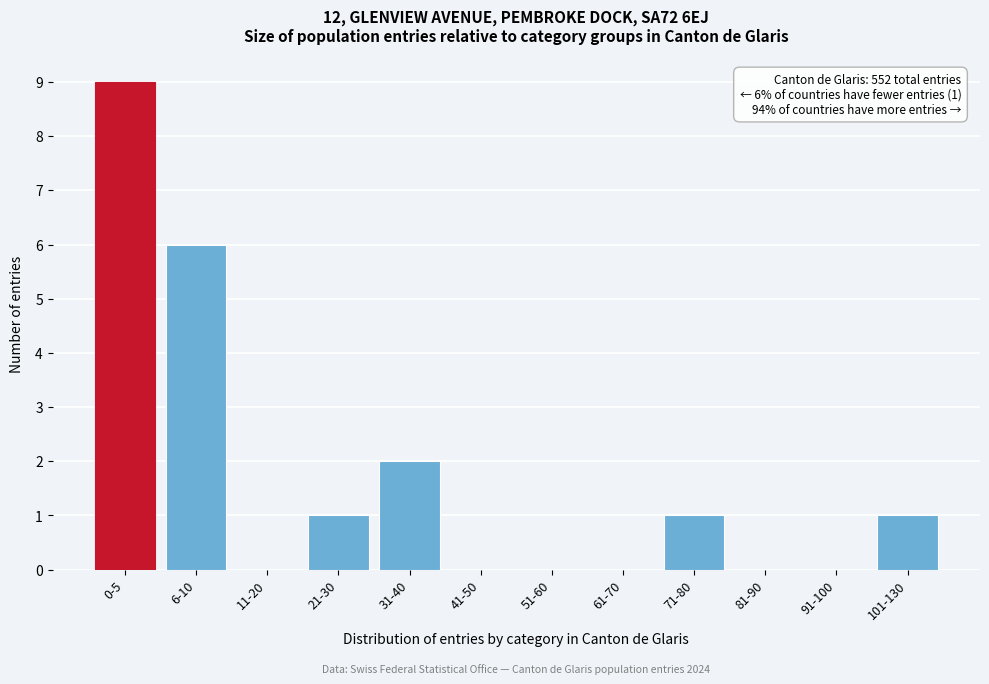

Reading left to right, extract all data points from this chart.

0-5=9	6-10=6	11-20=0	21-30=1	31-40=2	41-50=0	51-60=0	61-70=0	71-80=1	81-90=0	91-100=0	101-130=1